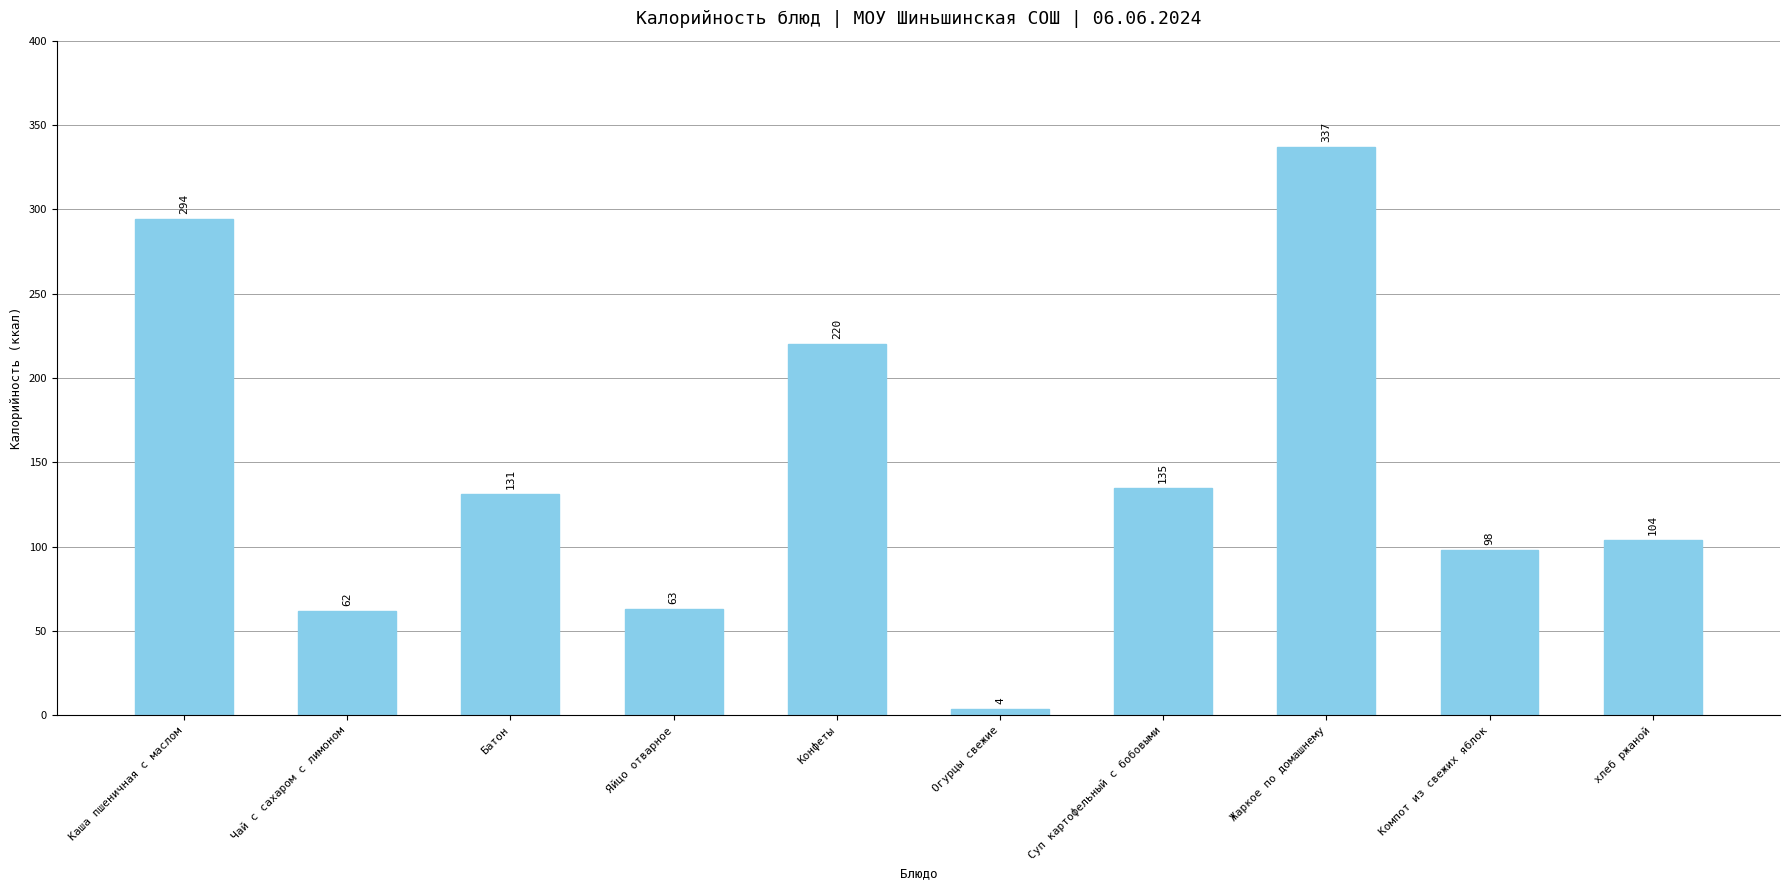

Between Компот из свежих яблок and Батон, which is larger?

Батон